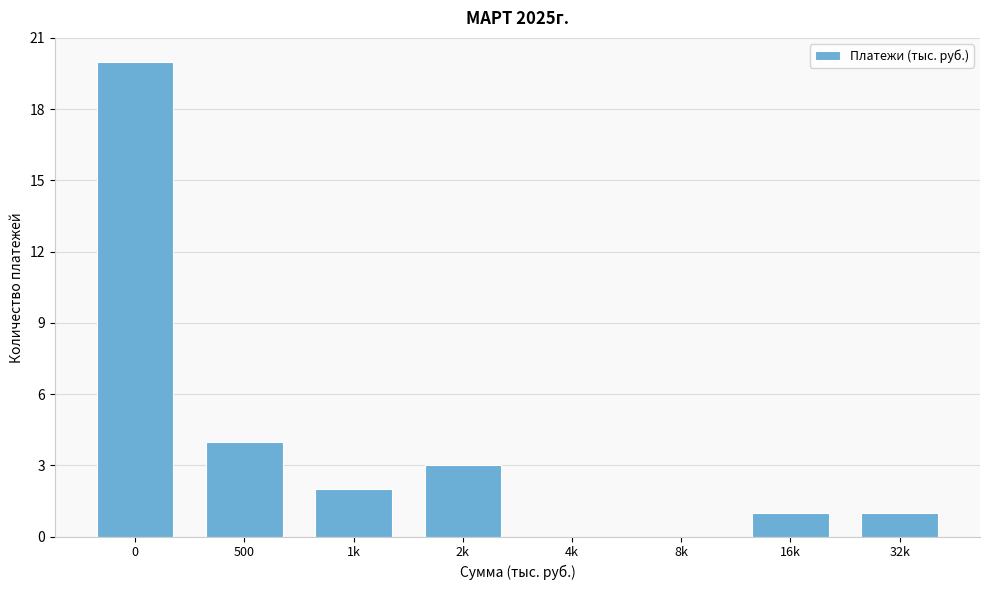

Reading left to right, list all the values displayed in this chart.

0=20	500=4	1k=2	2k=3	4k=0	8k=0	16k=1	32k=1